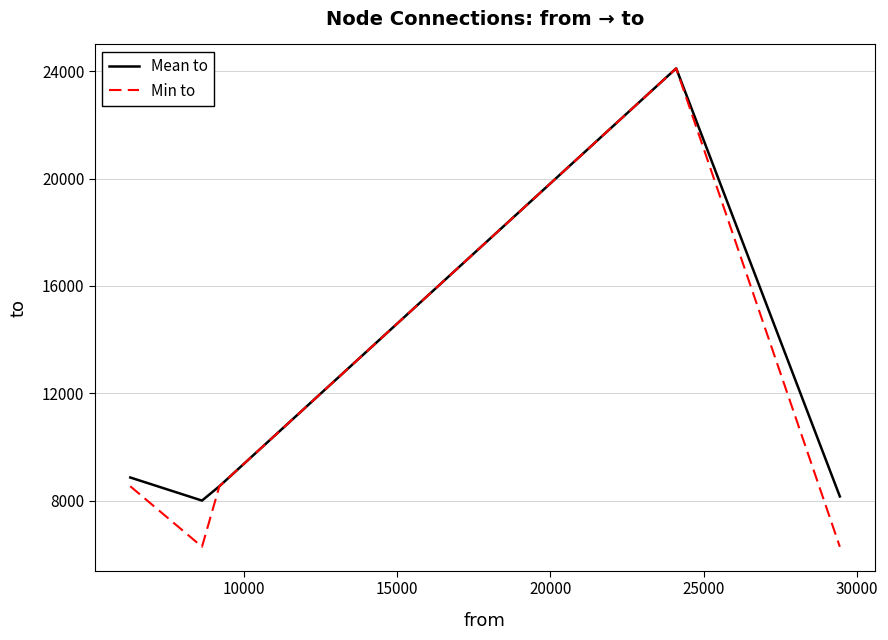

What is the smallest value displayed?

6285.0